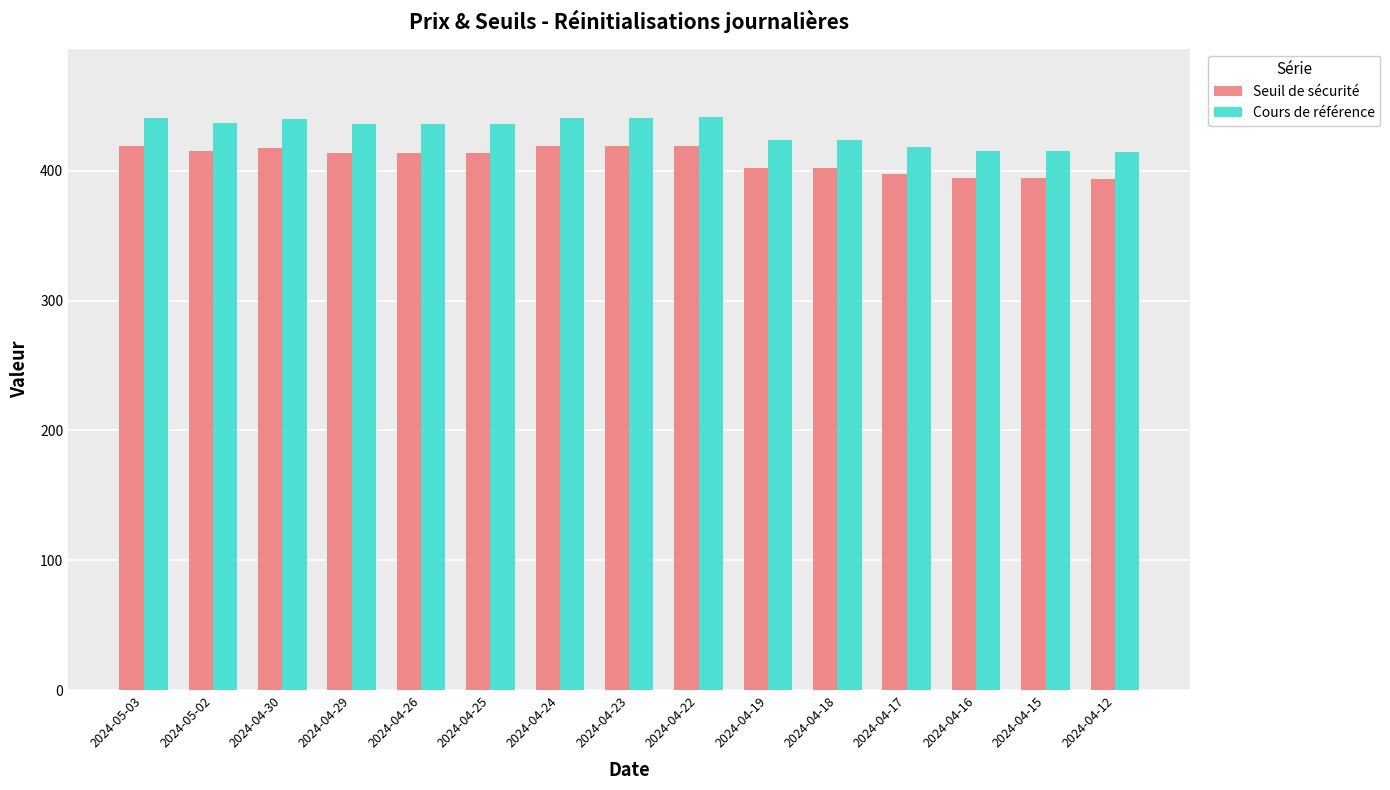

What are all the series names shown in the legend?

Seuil de sécurité, Cours de référence